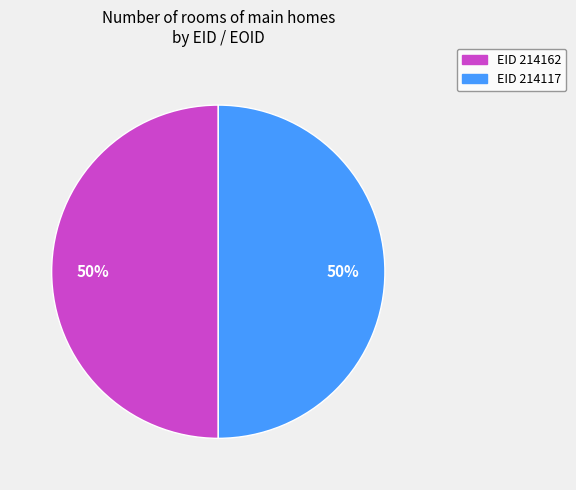

How many slices are in this pie chart?

2